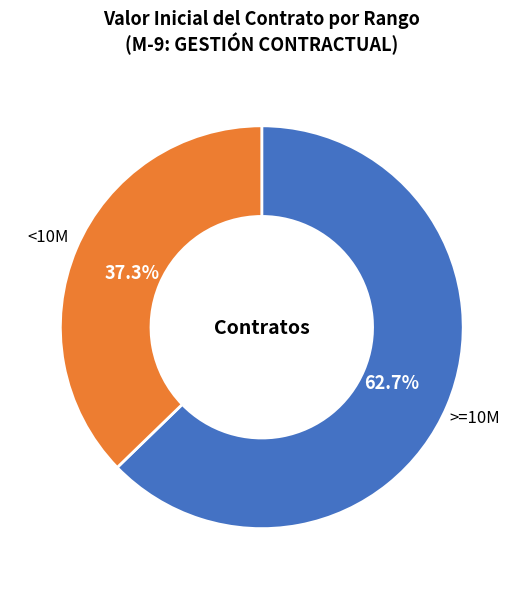

What is the ratio of the value at <10M to the value at >=10M?

0.6